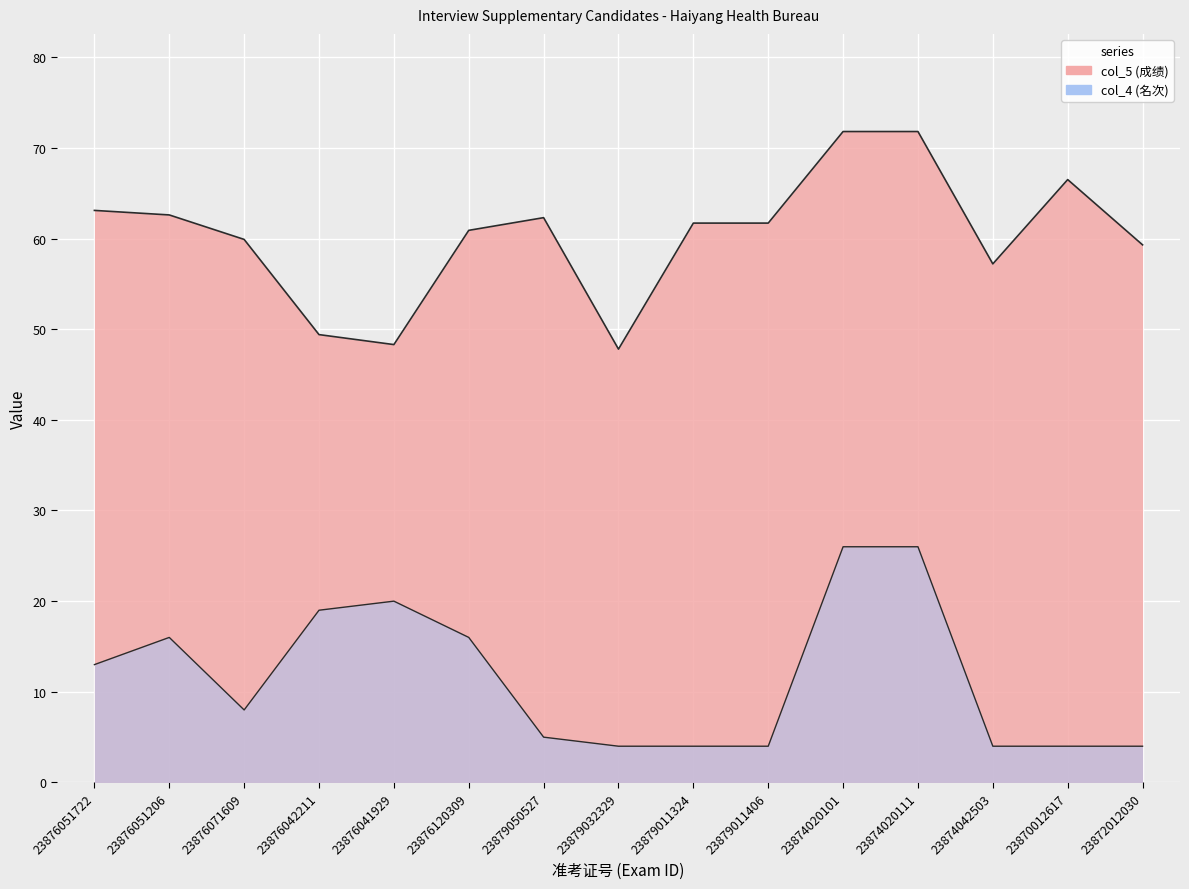

Where is the first local maximum for col_4?

23876051206